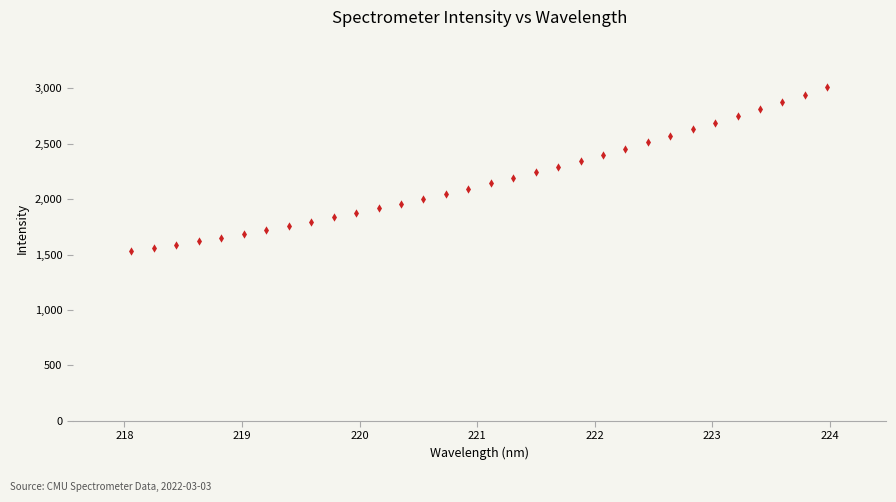

What is the range of Y values (max minus min)?

1485.1